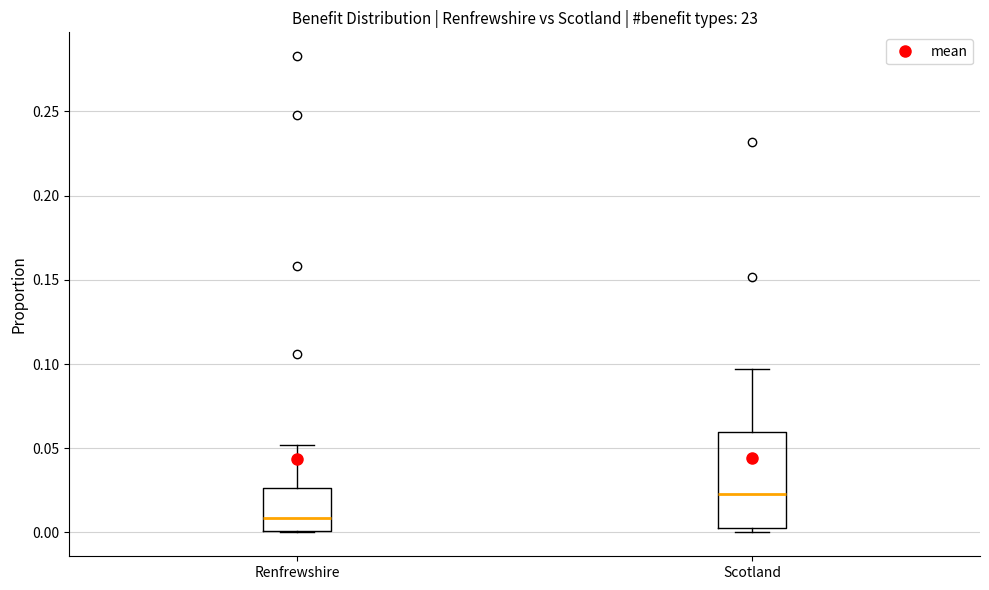

Reading left to right, transcribe this box plot: for each box, give where its median line is, the range the box spans, and where its two whiskers end, as read against the y-axis. The values are not printed on the chart, so give them approximately, as read against the axis.

Renfrewshire: median 0.010, box 0.000 to 0.025, whiskers 0.000 to 0.050
Scotland: median 0.025, box 0.005 to 0.060, whiskers 0.000 to 0.095